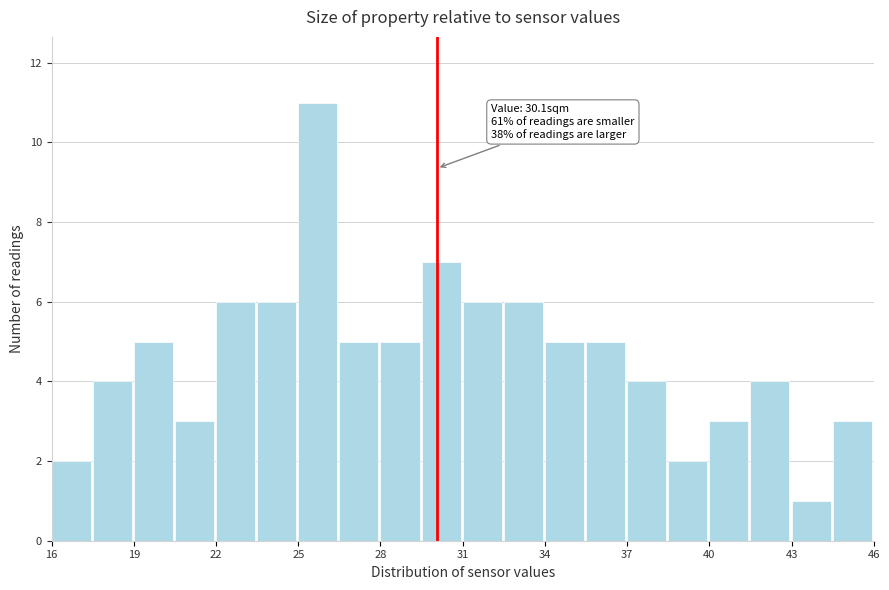

Read against the x-axis, roughly where is the centre of the tallest bar?

25.5